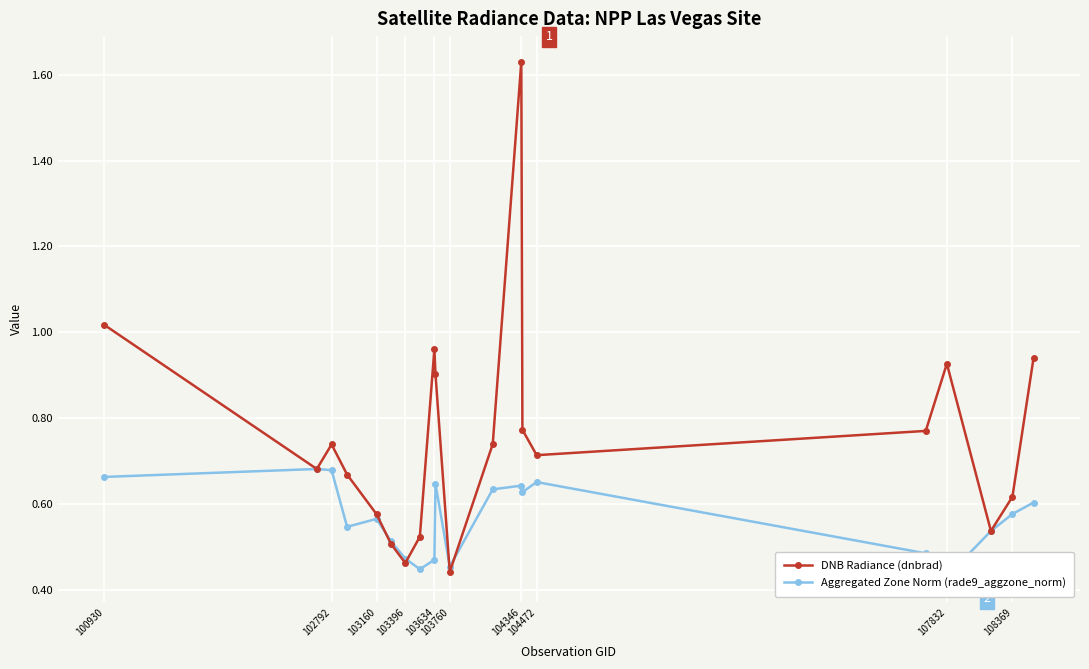

In DNB Radiance (dnbrad), how many points are higher than both neighbors (excluding endpoints)?

4